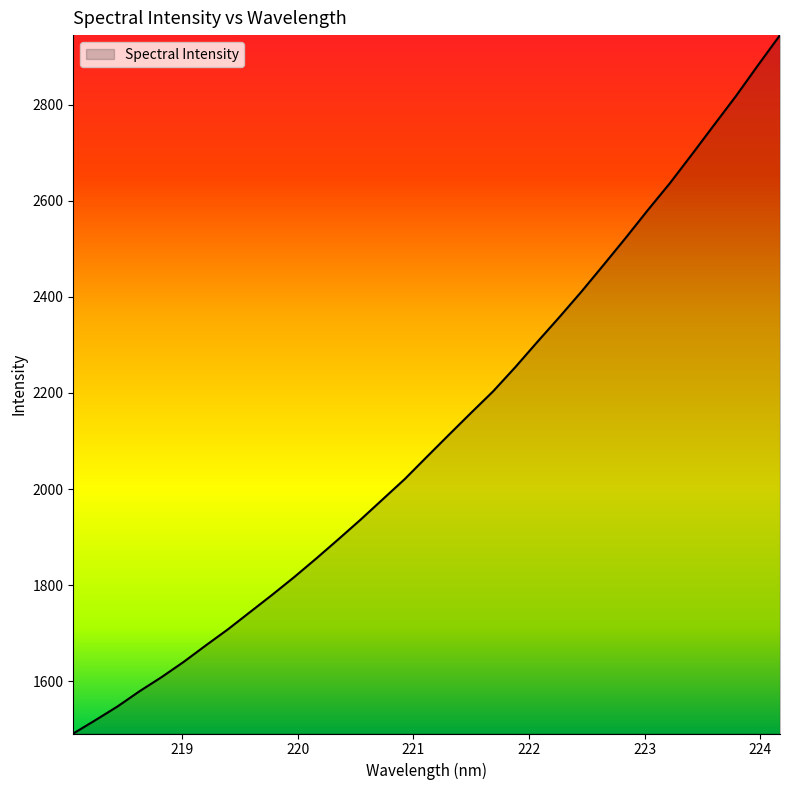

Reading left to right, transcribe all the data shown in this chart.

1491.6	1519.3	1547.8	1579.6	1609.1	1640.8	1675.0	1708.5	1744.4	1780.2	1817.2	1856.0	1895.9	1936.5	1978.8	2021.0	2067.2	2113.2	2158.6	2203.4	2253.5	2306.1	2357.7	2410.8	2466.2	2522.3	2580.0	2635.9	2695.9	2756.9	2817.5	2881.6	2944.5